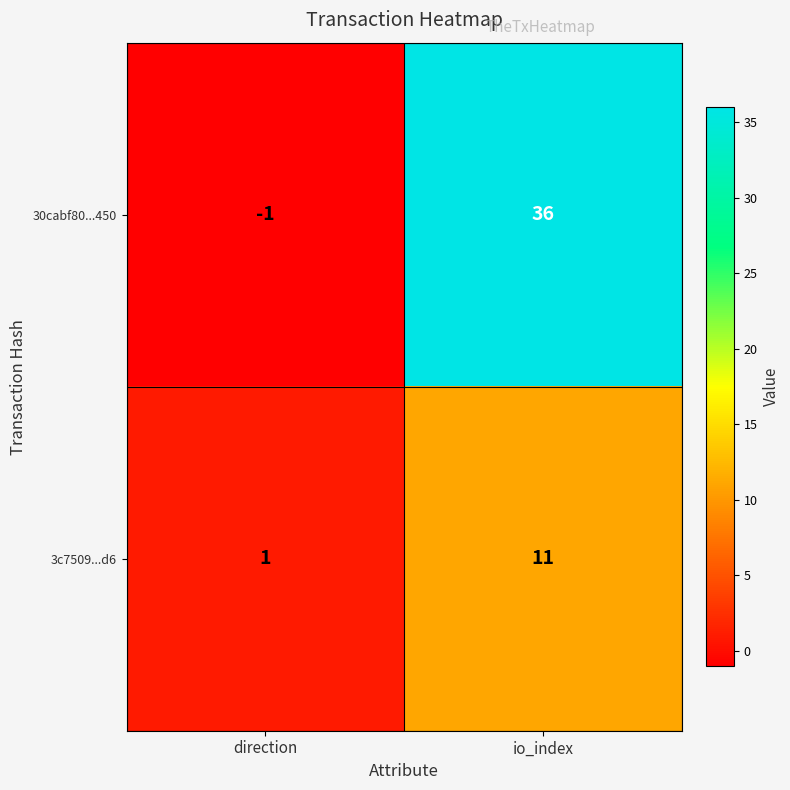

Rank the series by their average value, from highest to lowest.

30cabf80...450, 3c7509...d6